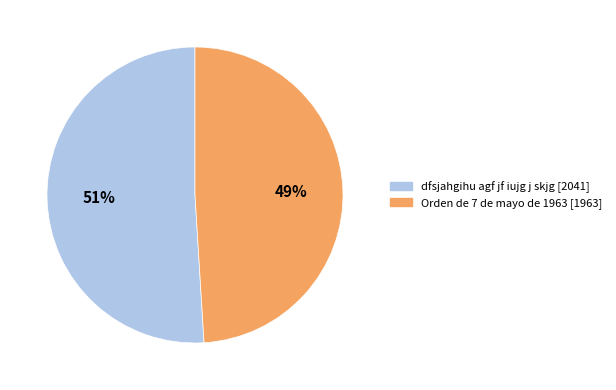

Is it true that Orden de 7 de mayo de 1963 is 49% of the pie?

True